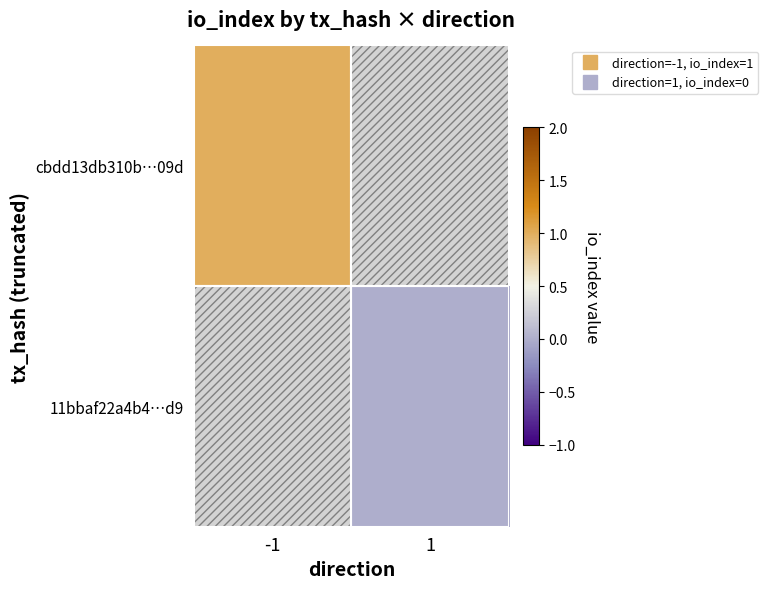

At which label does 11bbaf22a4b4…d9 reach its minimum?

-1